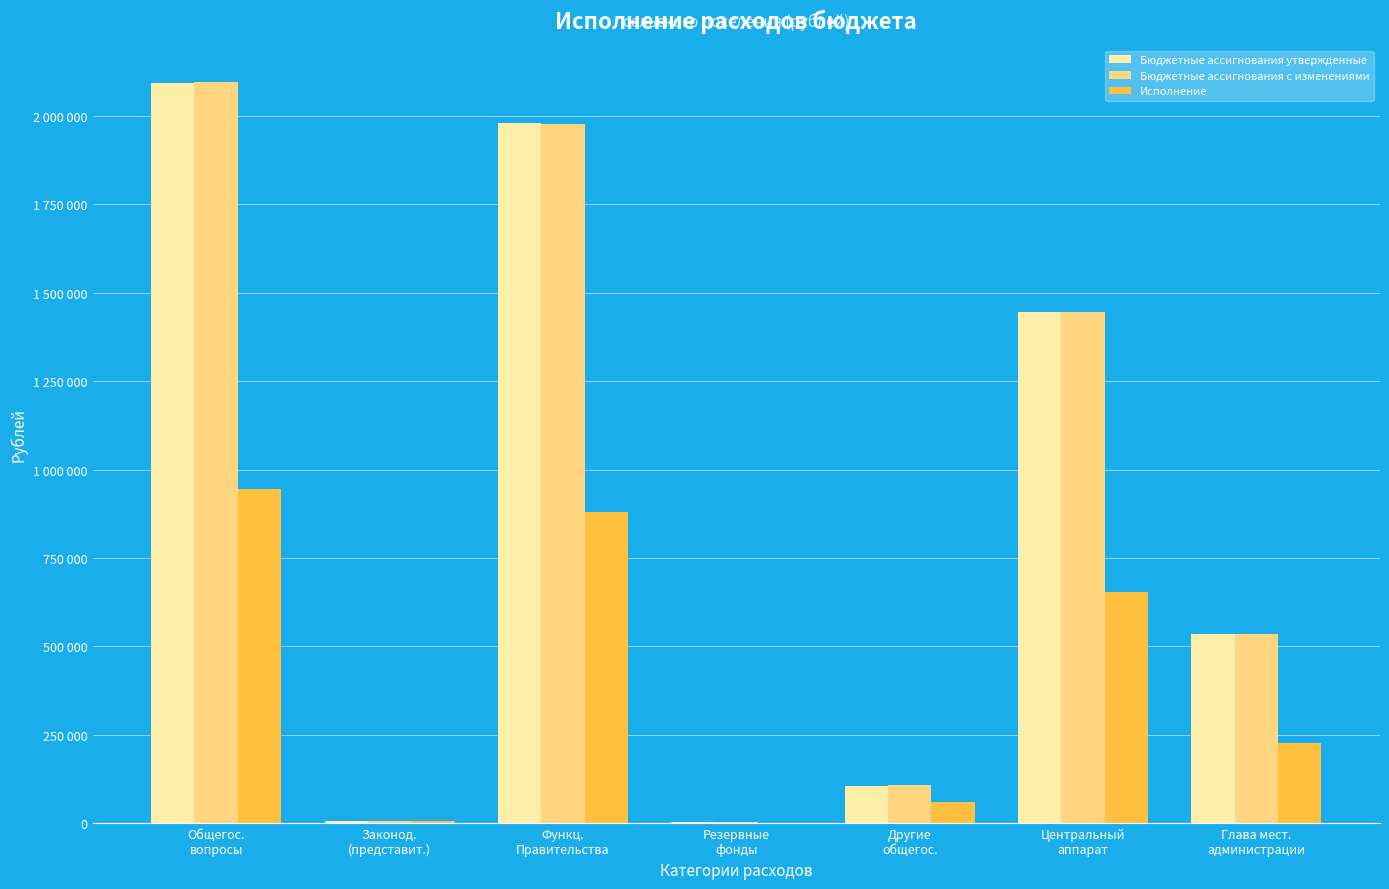

Which series has the widest spread of values?

Бюджетные ассигнования с изменениями